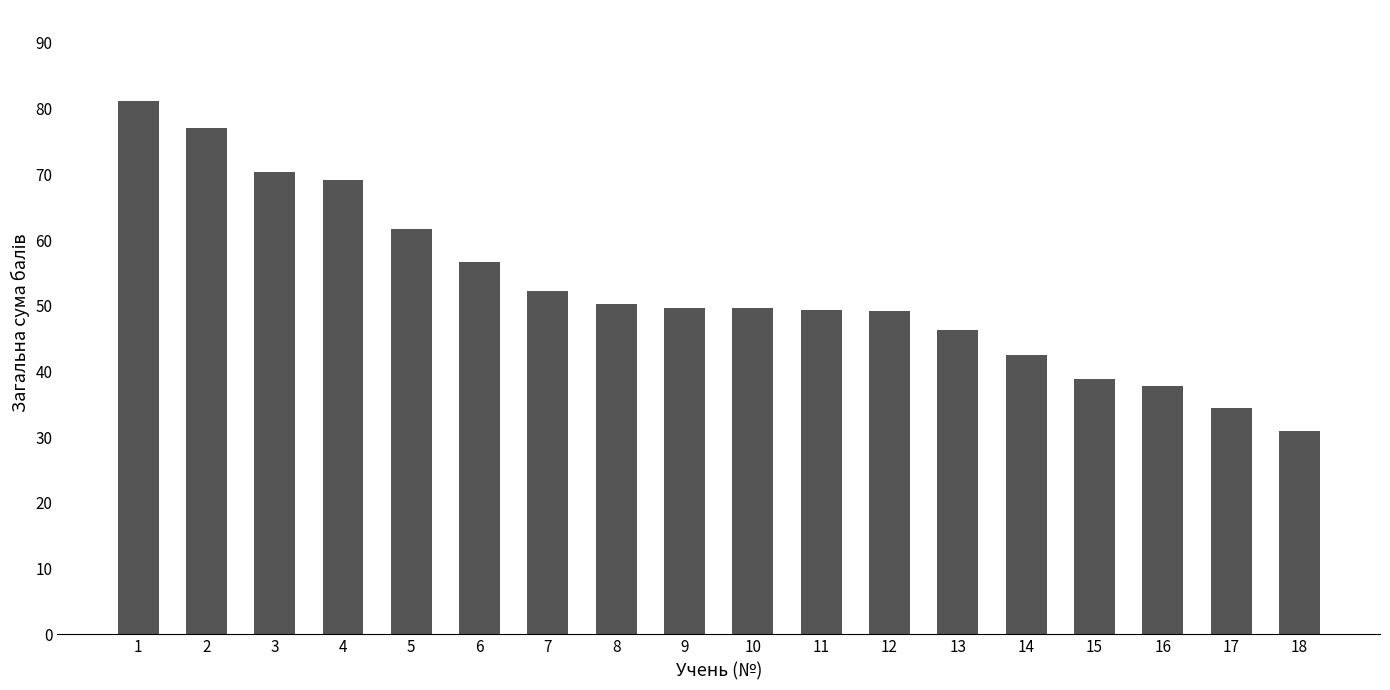

Is it true that the value at 13 is 46.3?

True